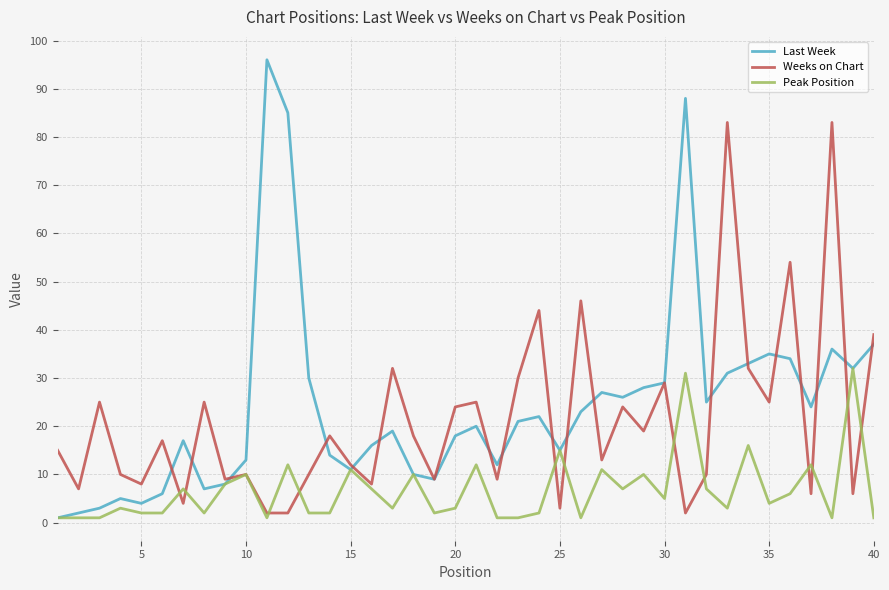

What is the smallest value displayed?

1